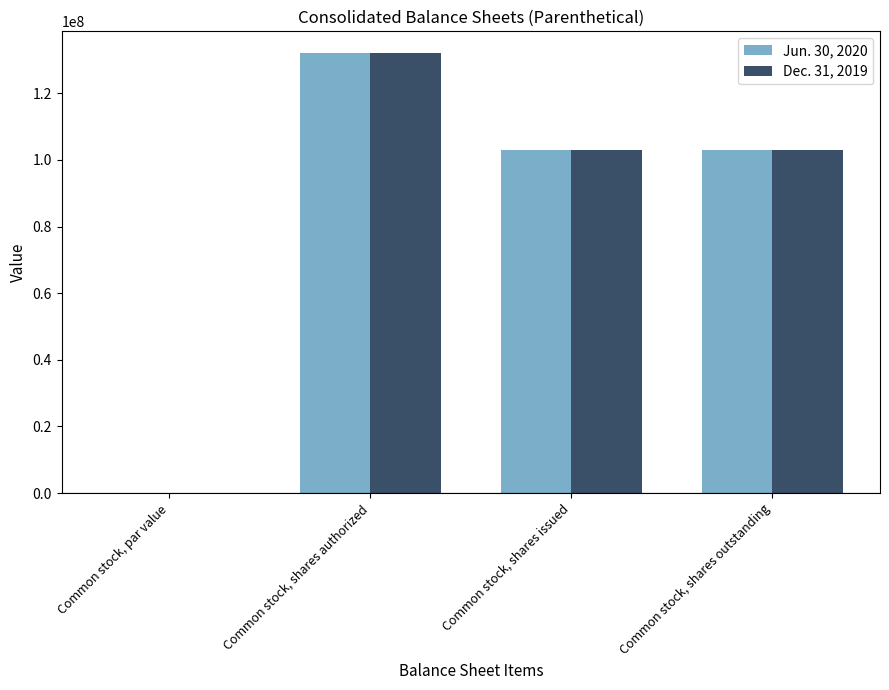

What is the total value across all series at Common stock, shares issued?

205706016.0